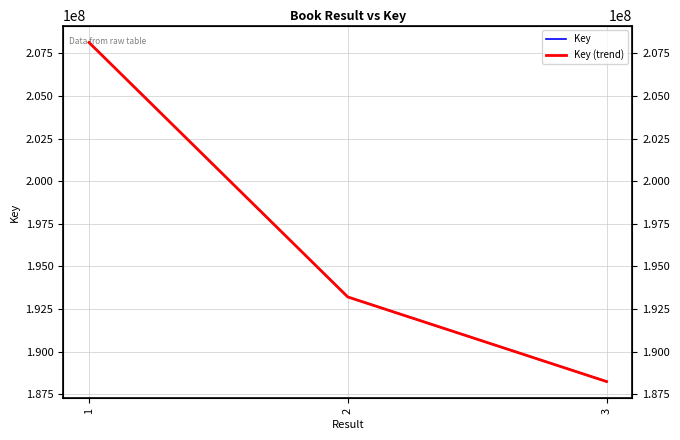

What is the total value across all series at 1?

416273866